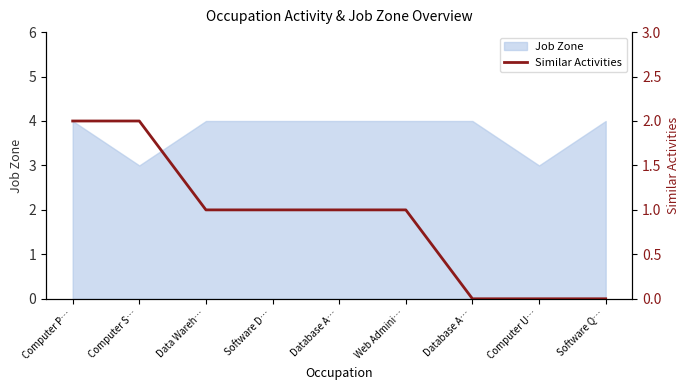

How many values are between 0 and 1?

7